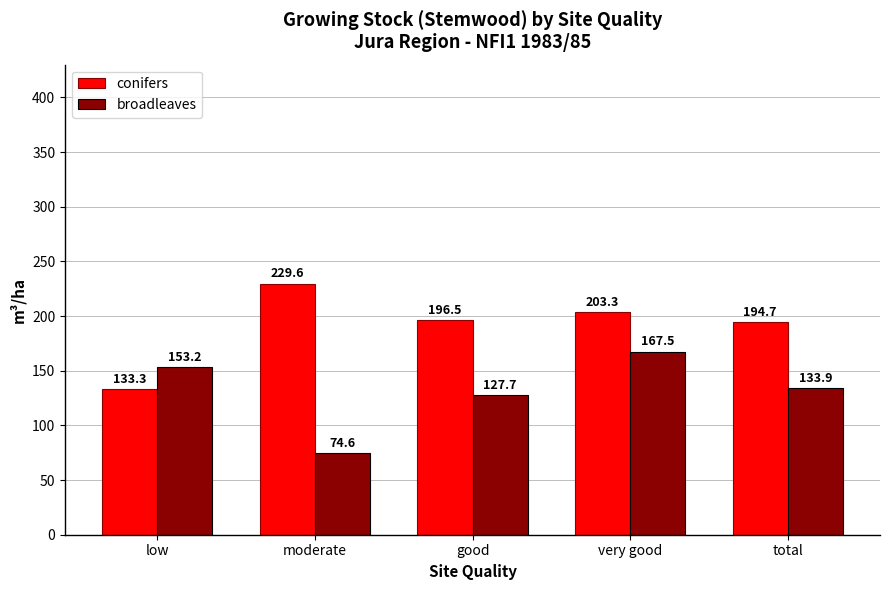

What is the maximum value shown in the chart?

229.6